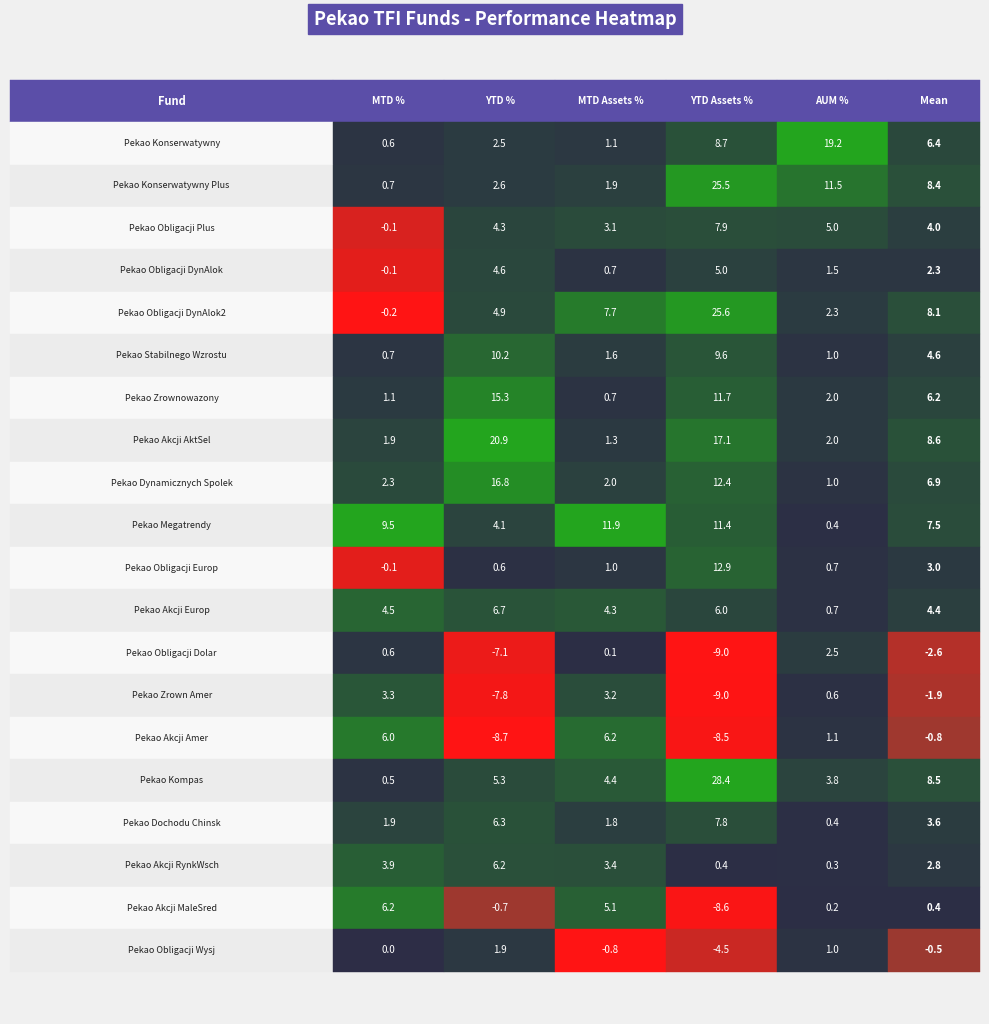

What is the approximate value of Pekao Zrownowazony at 1?

1.1